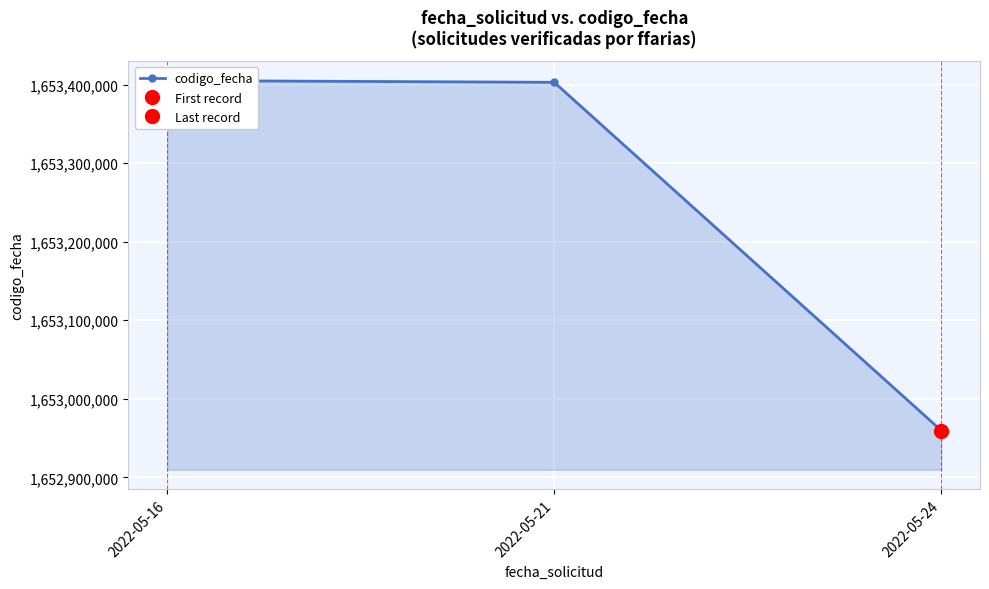

Where is the data nearest to the value 1653182339?

2022-05-21